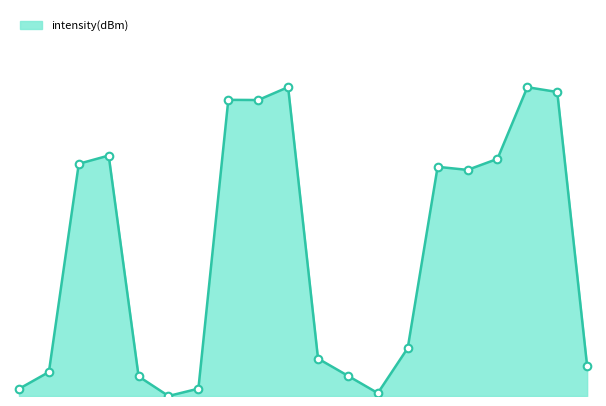

Does the chart have visible grid lines?

No